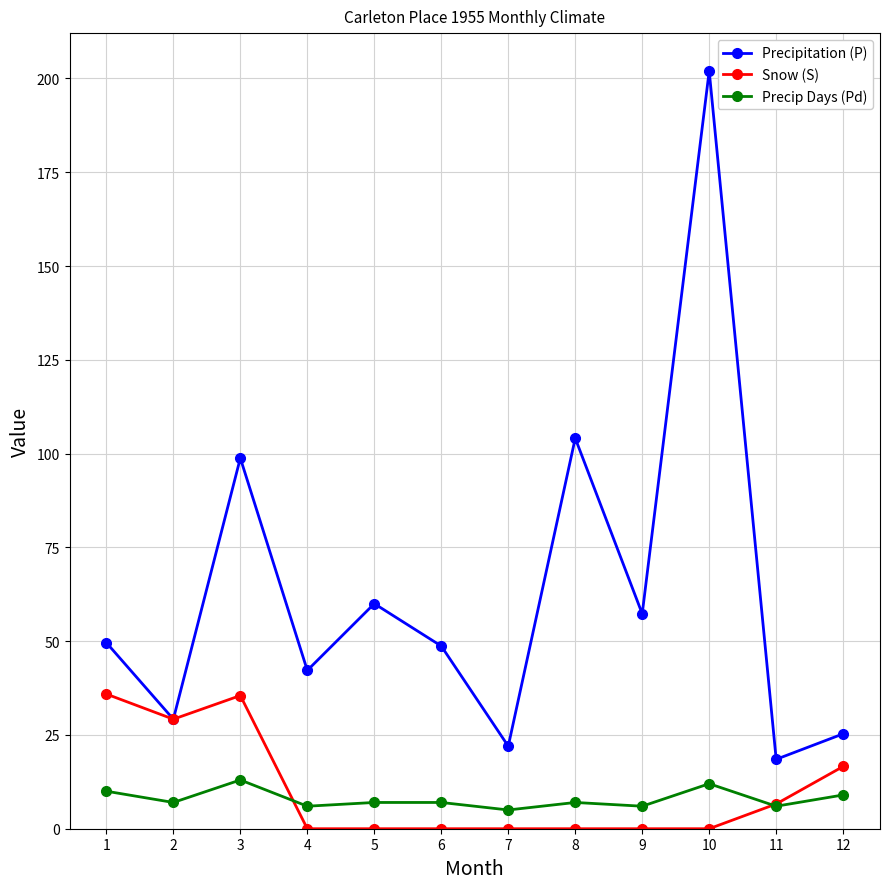

True or false: Precip Days (Pd) and Snow (S) cross at least once.

True